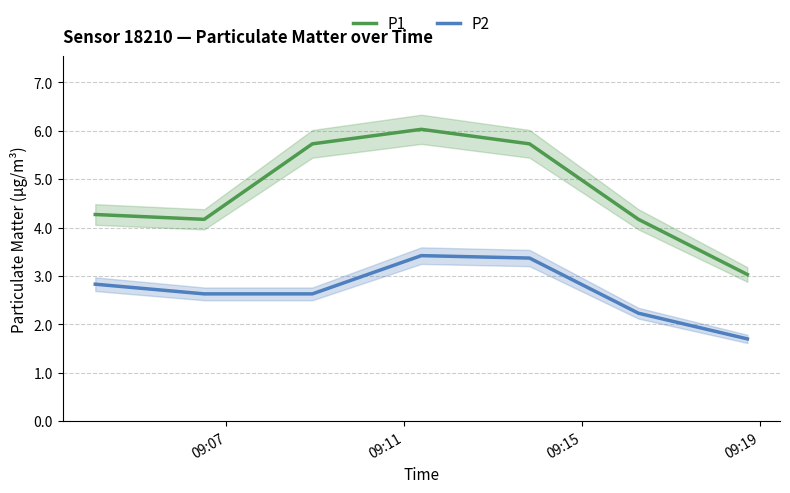

Does the chart display data point markers on the line(s)?

No